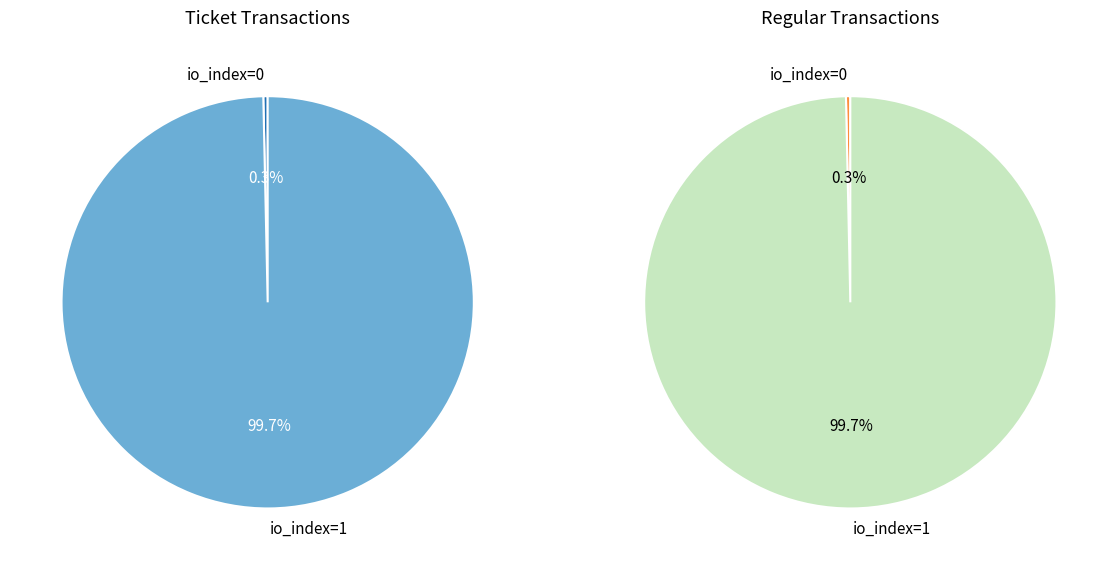

Is it true that io_index=1 is 99% of the pie?

False